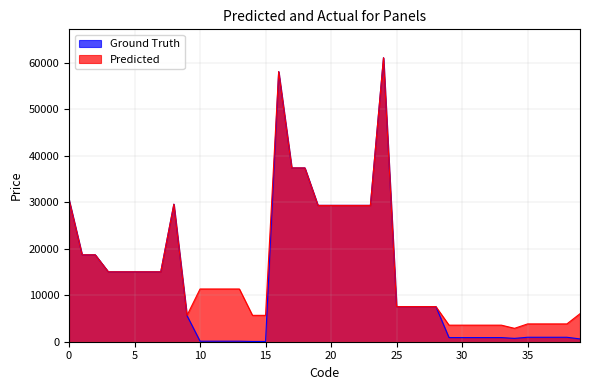

Reading right to left, extract all data points from this chart.

Ground Truth: 602.1	957.1	957.1	957.1	957.1	719.6	889.9	889.9	889.9	889.9	889.9	7545.9	7545.9	7545.9	7545.9	61024.7	29294.9	29294.9	29294.9	29294.9	29294.9	37343.0	37343.0	58037.0	56.7	56.7	113.3	113.3	113.3	113.3	5636.0	29548.9	15019.2	15019.2	15019.2	15019.2	15019.2	18671.5	18671.5	30512.3
Predicted: 6020.8	3828.4	3828.4	3828.4	3828.4	2878.5	3559.7	3559.7	3559.7	3559.7	3559.7	7545.9	7545.9	7545.9	7545.9	61024.7	29294.9	29294.9	29294.9	29294.9	29294.9	37343.0	37343.0	58037.0	5667.0	5667.0	11334.0	11334.0	11334.0	11334.0	5636.0	29548.9	15019.2	15019.2	15019.2	15019.2	15019.2	18671.5	18671.5	30512.3